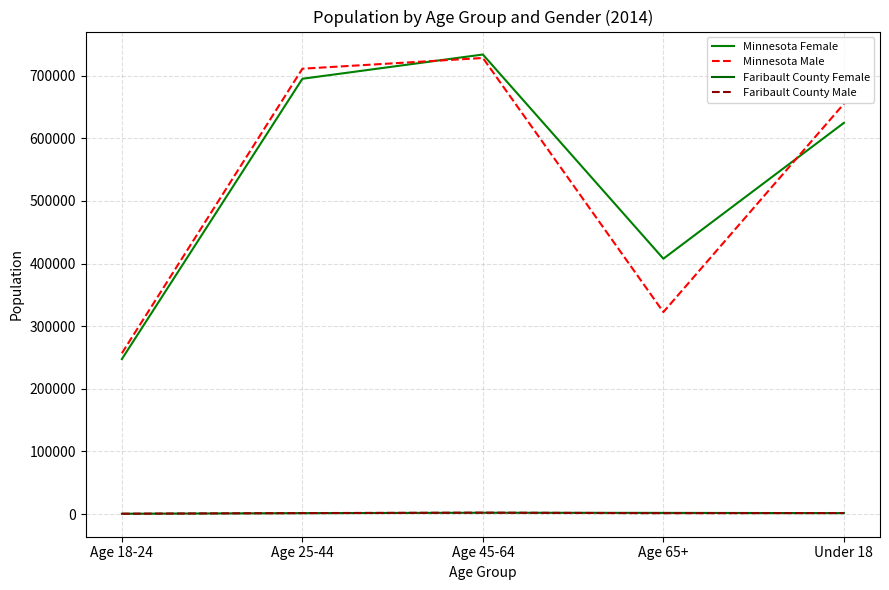

At which category does Minnesota Female reach its first local peak?

Age 45-64